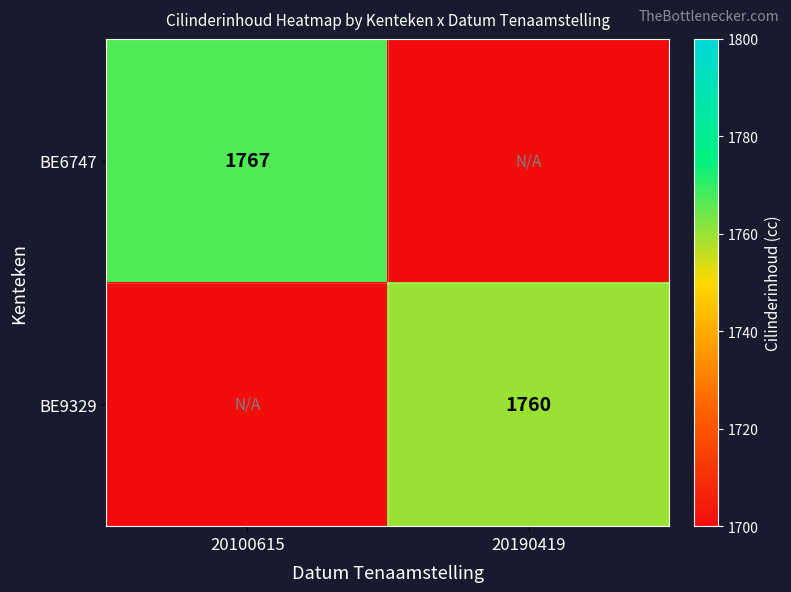

True or false: BE9329 has a value of 873 at 20190419.

False